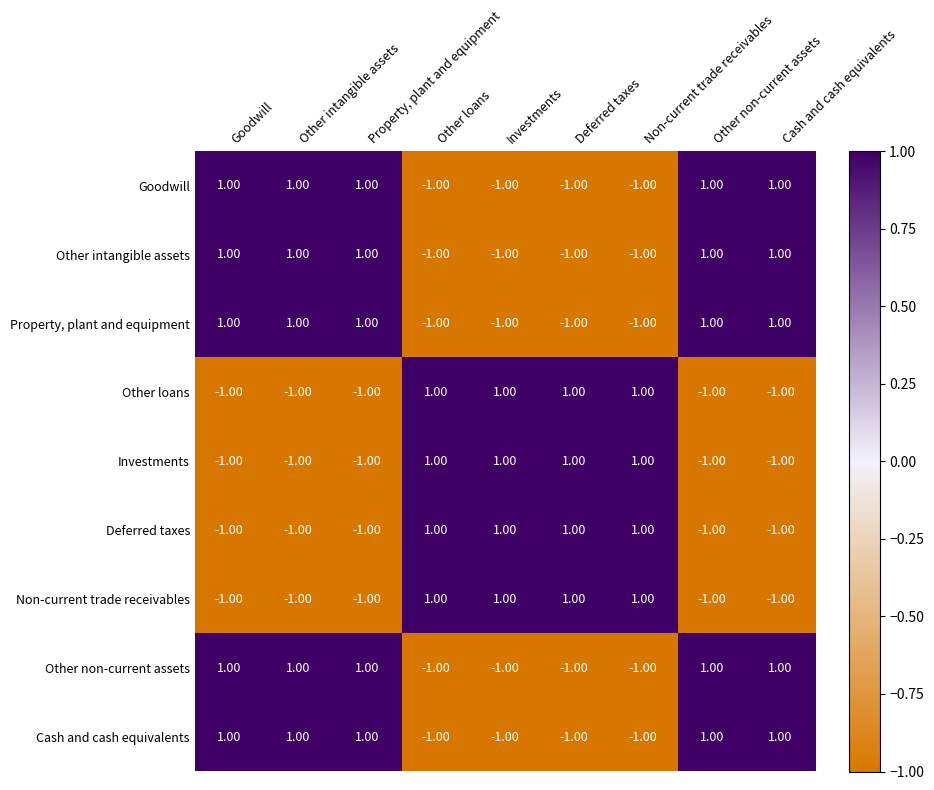

At how many categories does at least one series exceed 0?

9